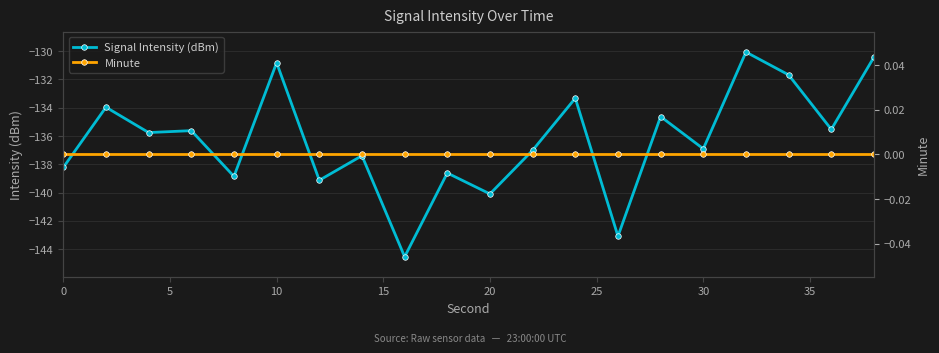

Is it true that Signal Intensity (dBm) equals -177.9 at 10?

False